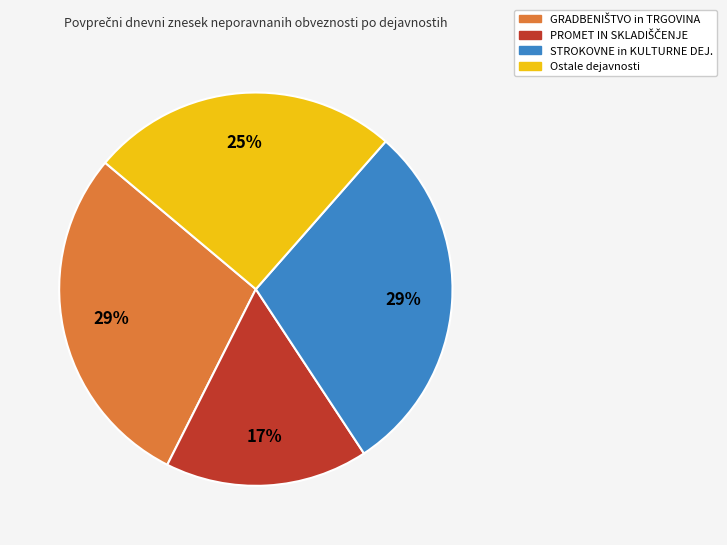

Does any single category account for the majority?

No